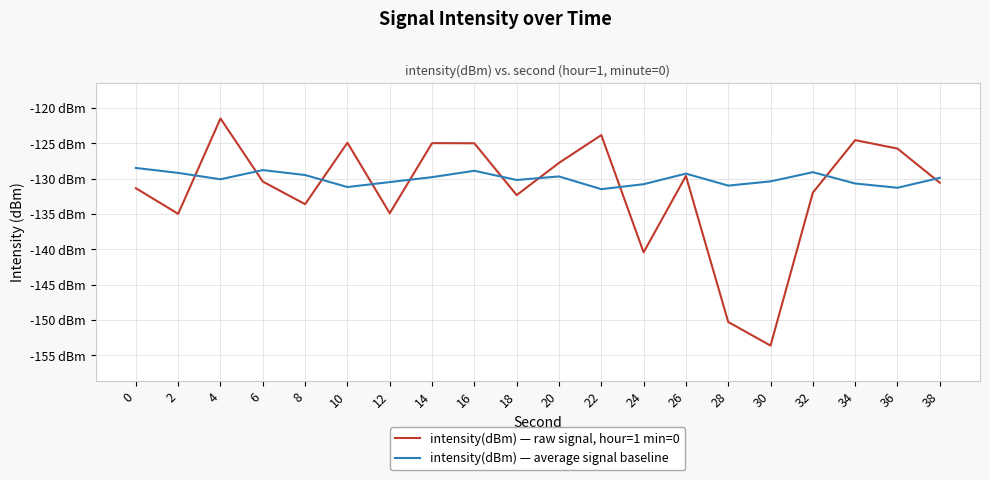

How many interior local peaks does the intensity(dBm) — average signal baseline series have?

5